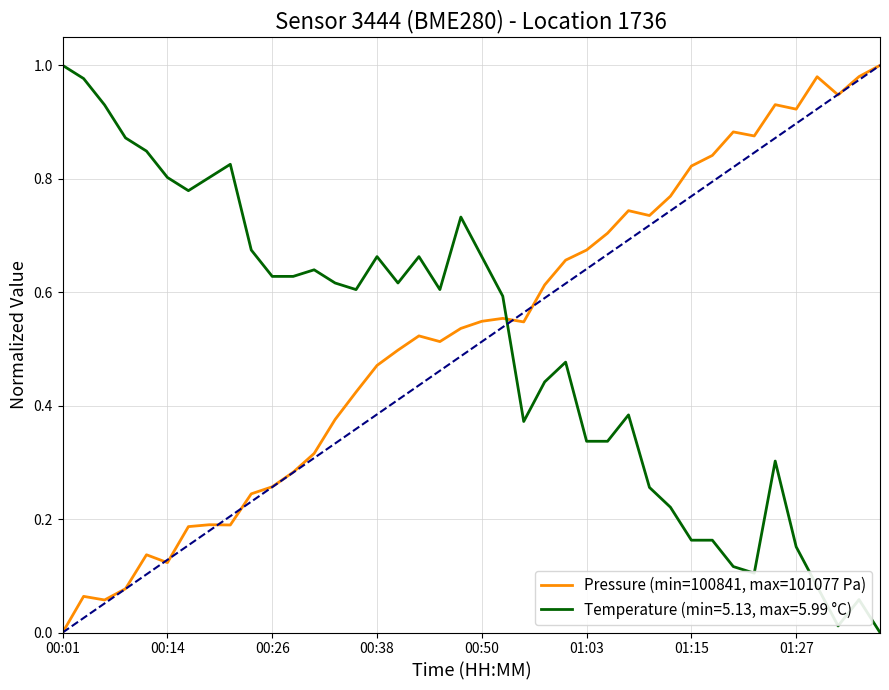

List the series in order of their overall mean, highest first.

Pressure (min=100841, max=101077 Pa), Temperature (min=5.13, max=5.99 °C)